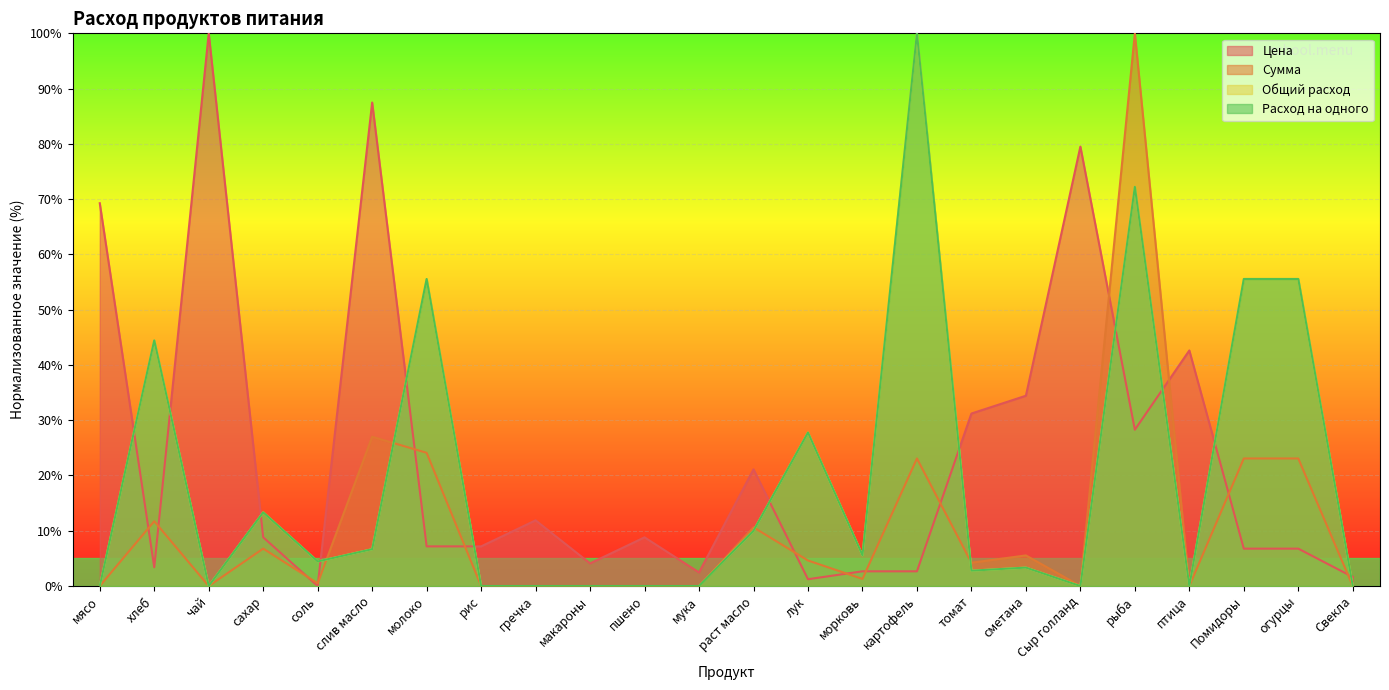

What is the sum of all Сумма values?

265.6